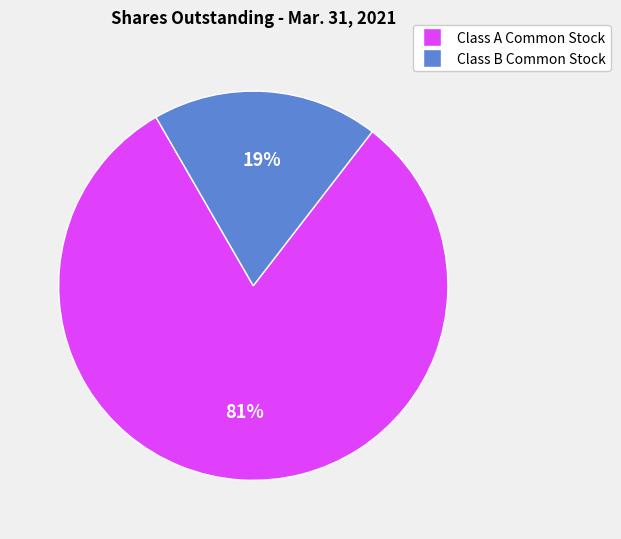

What percentage is the Class B Common Stock slice, to the nearest percent?

19%